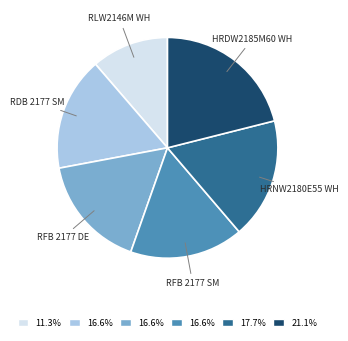

Does any single category account for the majority?

No